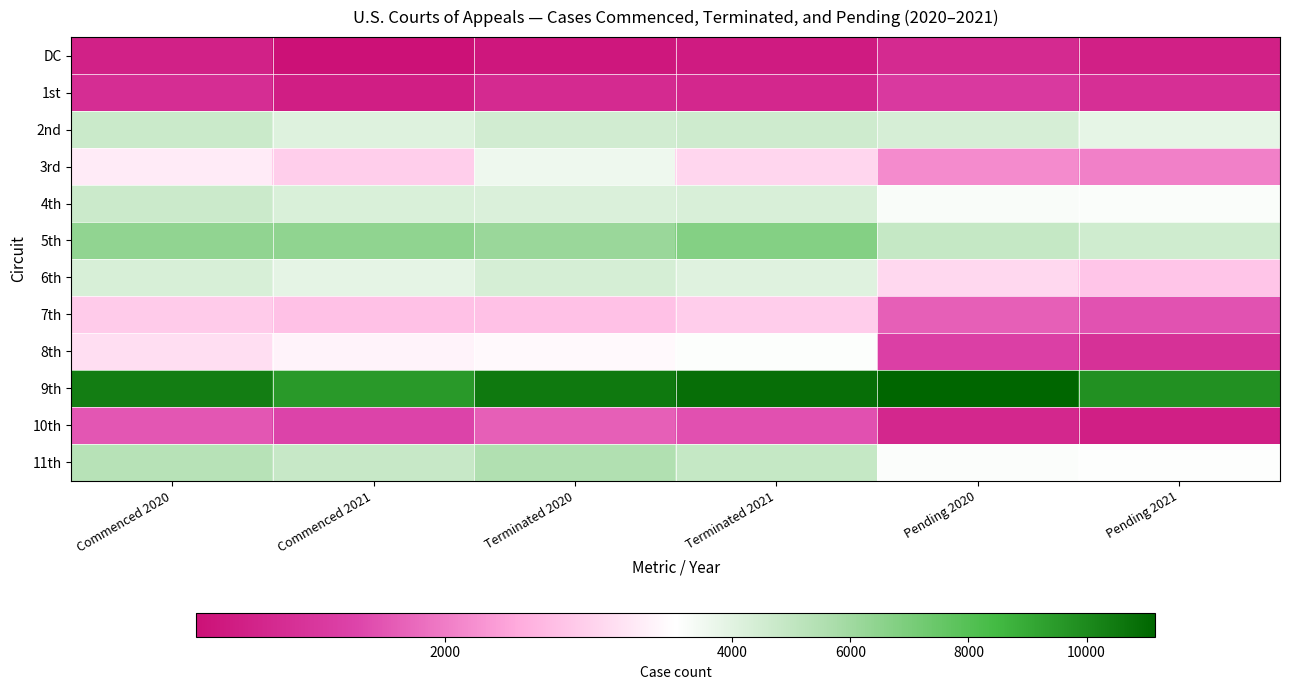

Which category has the lowest value across all series?

Commenced 2021